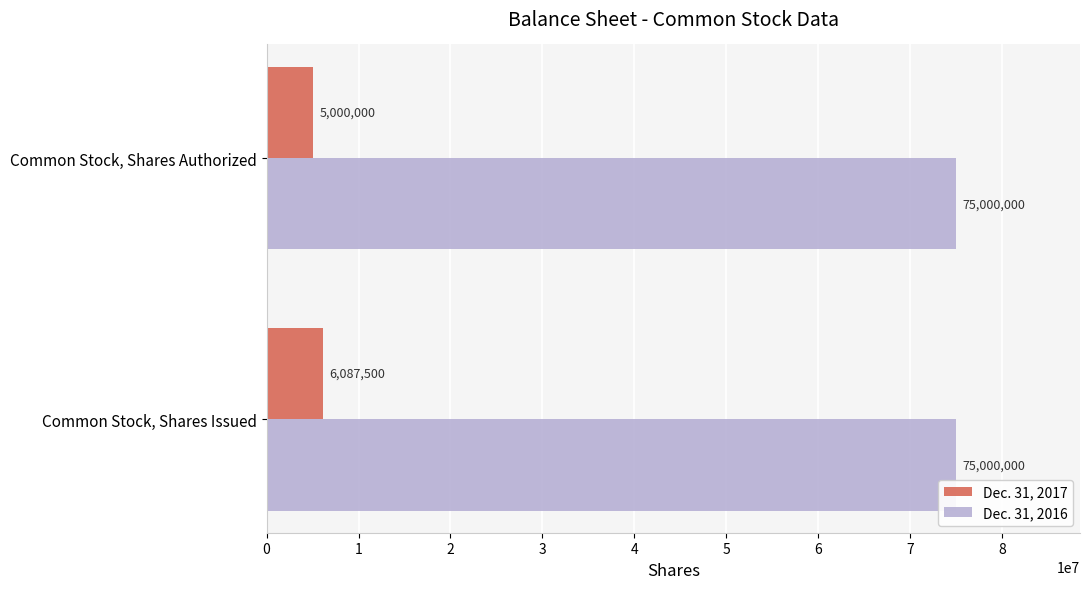

Rank the series by their average value, from highest to lowest.

Dec. 31, 2016, Dec. 31, 2017